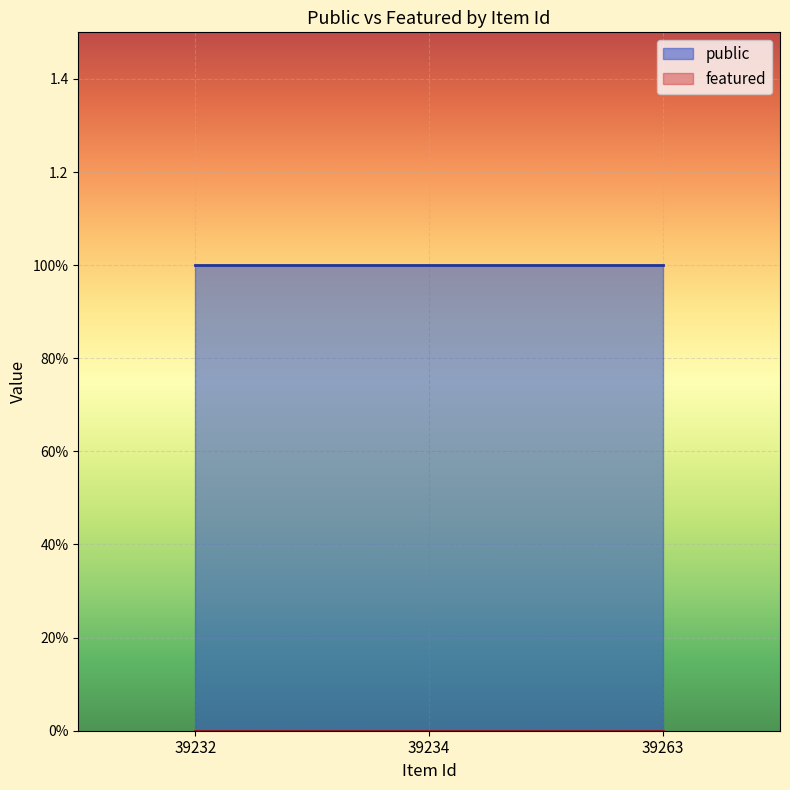

How many lines are shown in the chart?

2